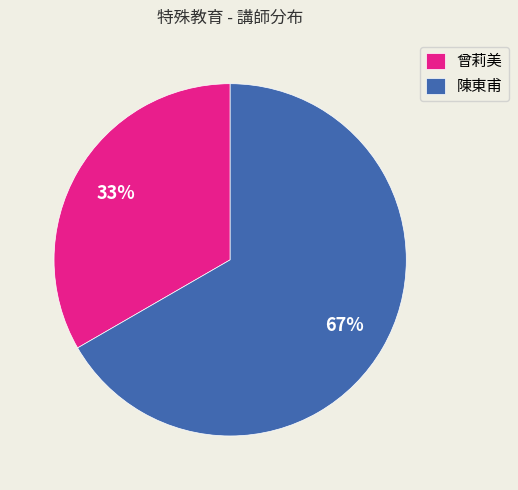

To the nearest percent, what is the average slice percentage?

50%